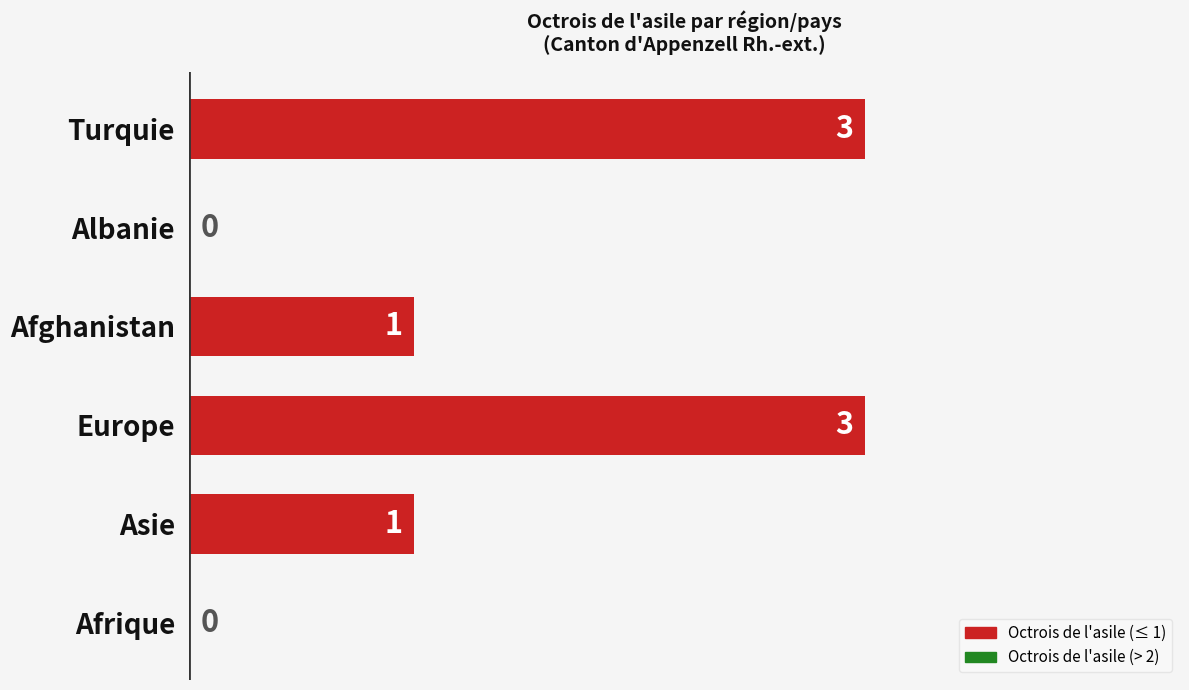

What is the sum of all values?

8